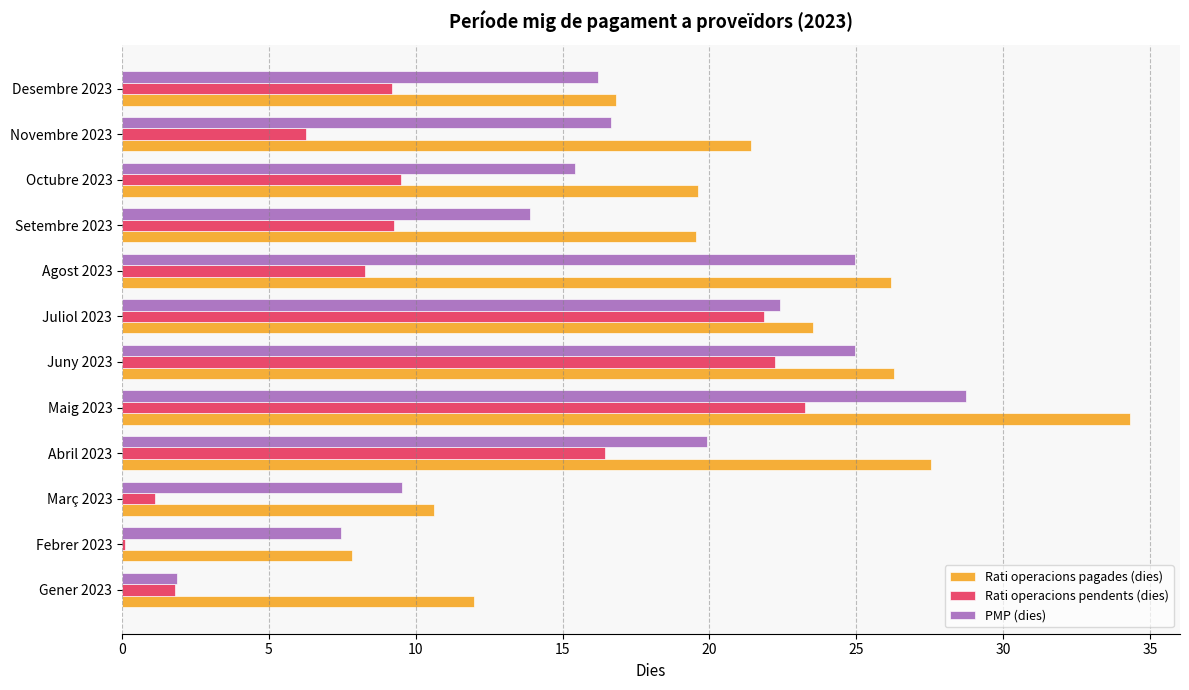

What is the maximum value shown in the chart?

34.3